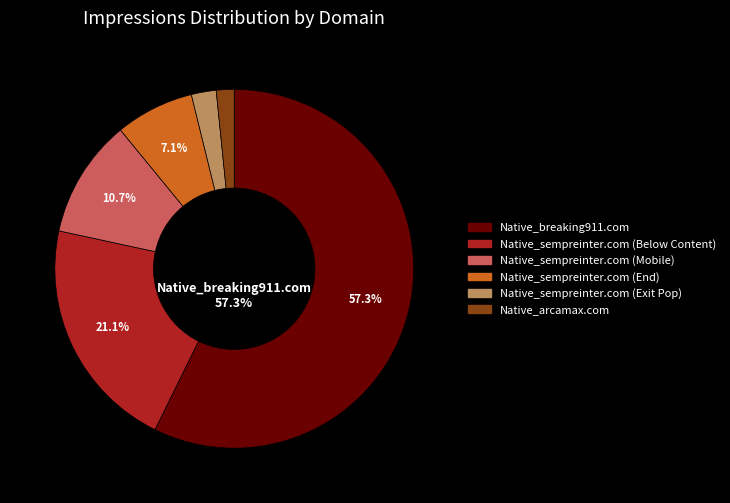

How many segments does this pie chart have?

6